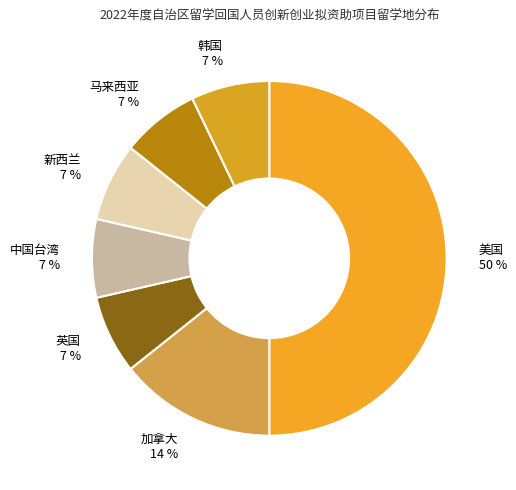

Which category has the biggest portion of the pie?

美国